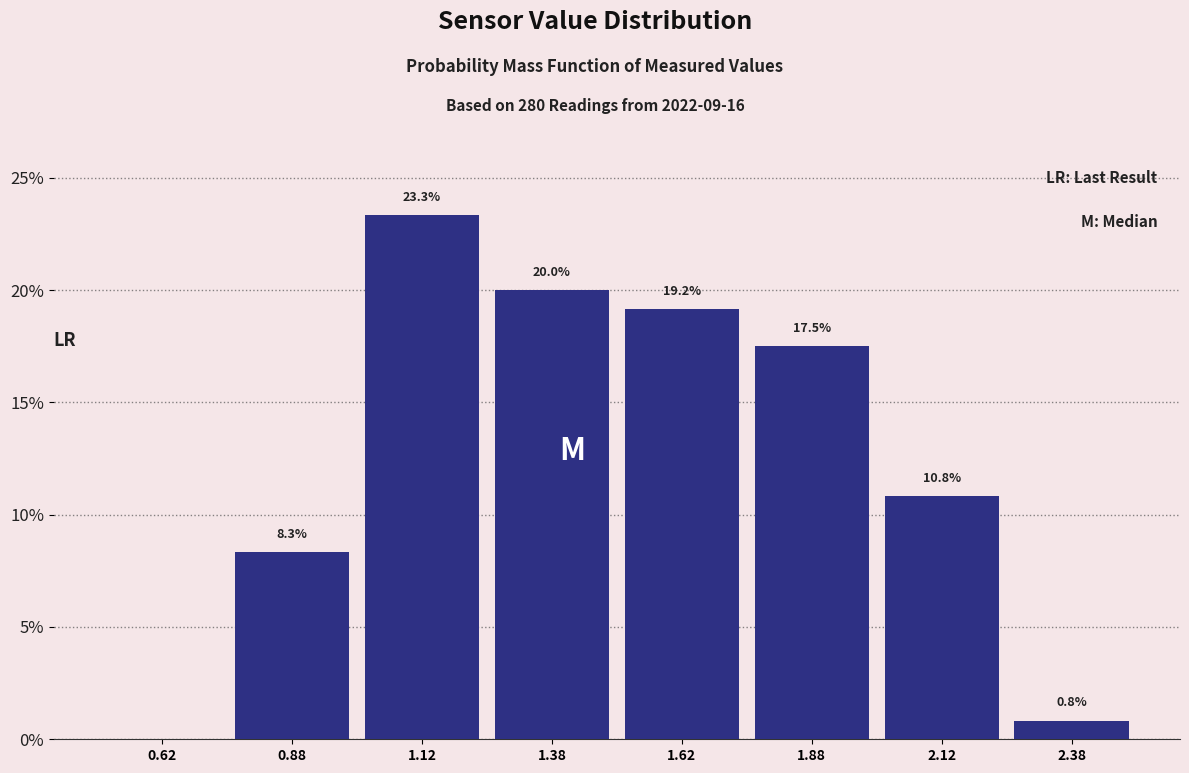

Over which range of the x-axis is the bar tallest?

1.00 to 1.25